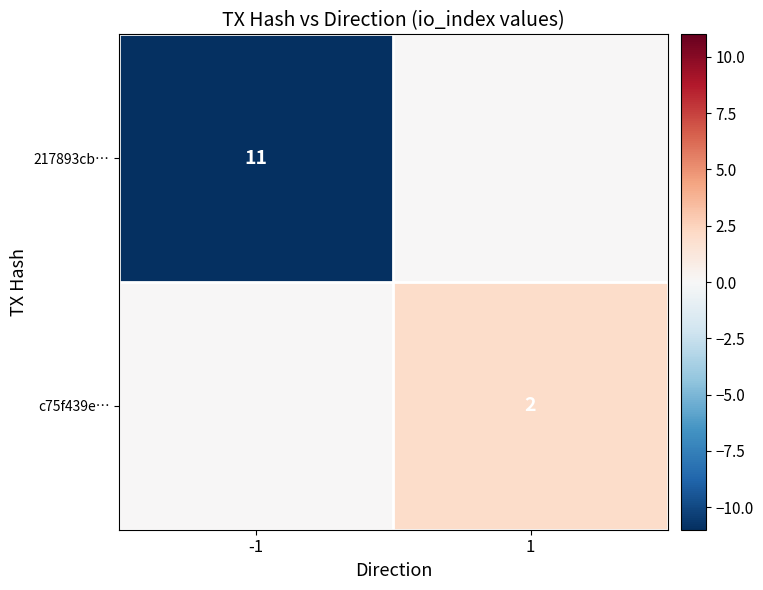

Is the value of 217893cb… at -1 greater than the value of c75f439e… at 1?

Yes